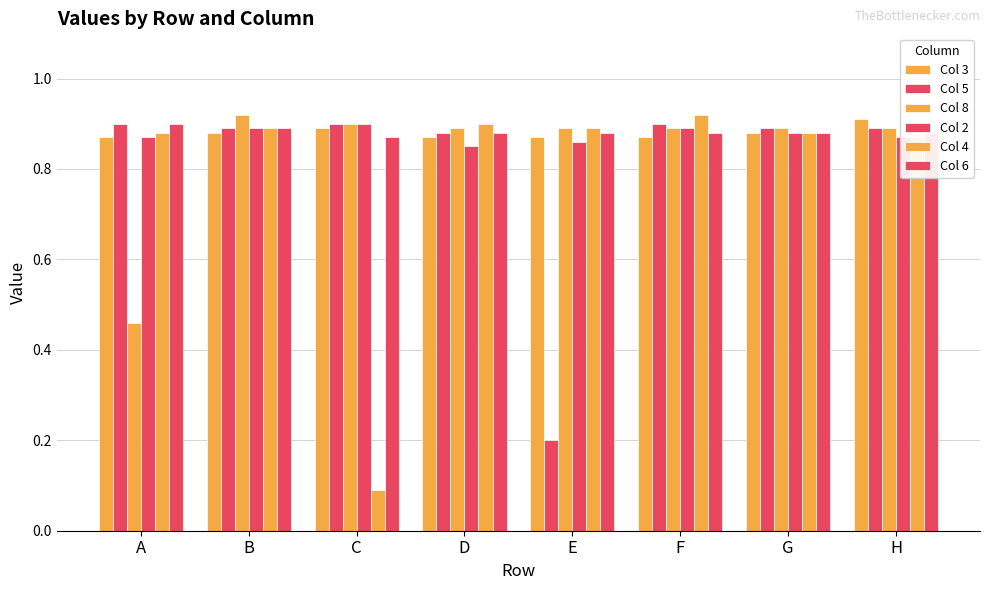

How many series are shown in this chart?

6